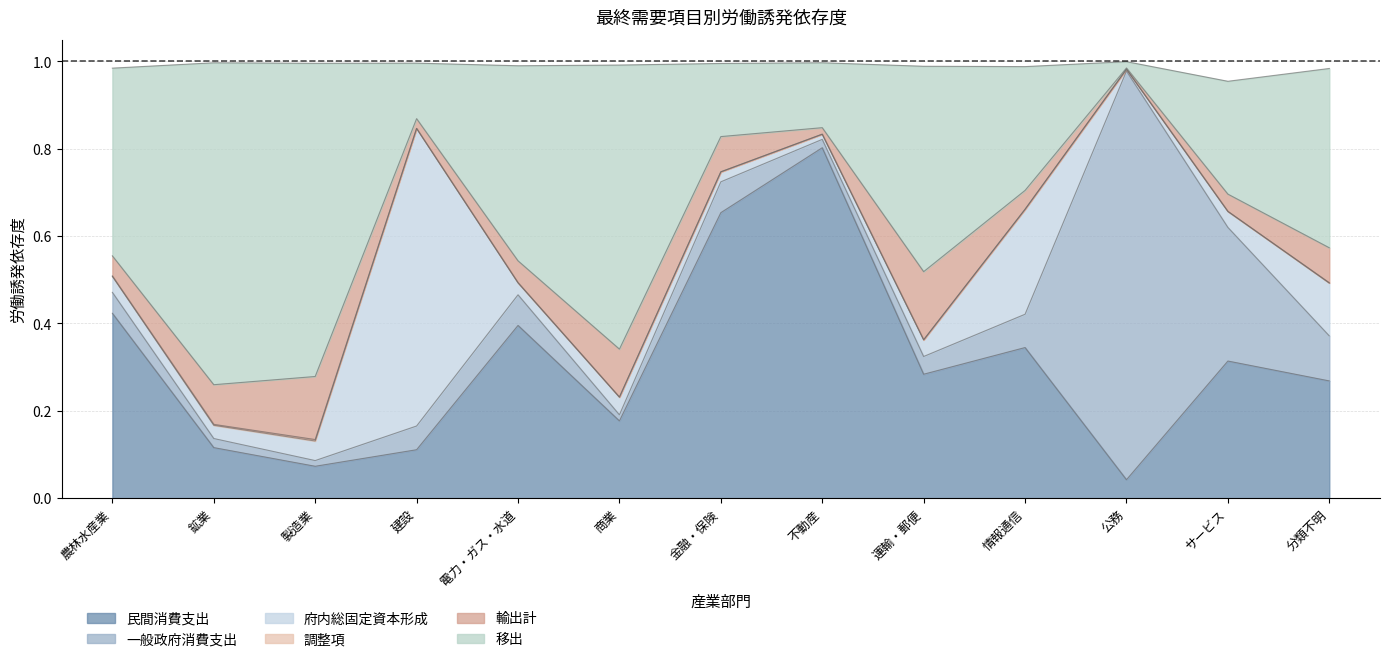

How many interior local peaks does the 民間消費支出 series have?

4